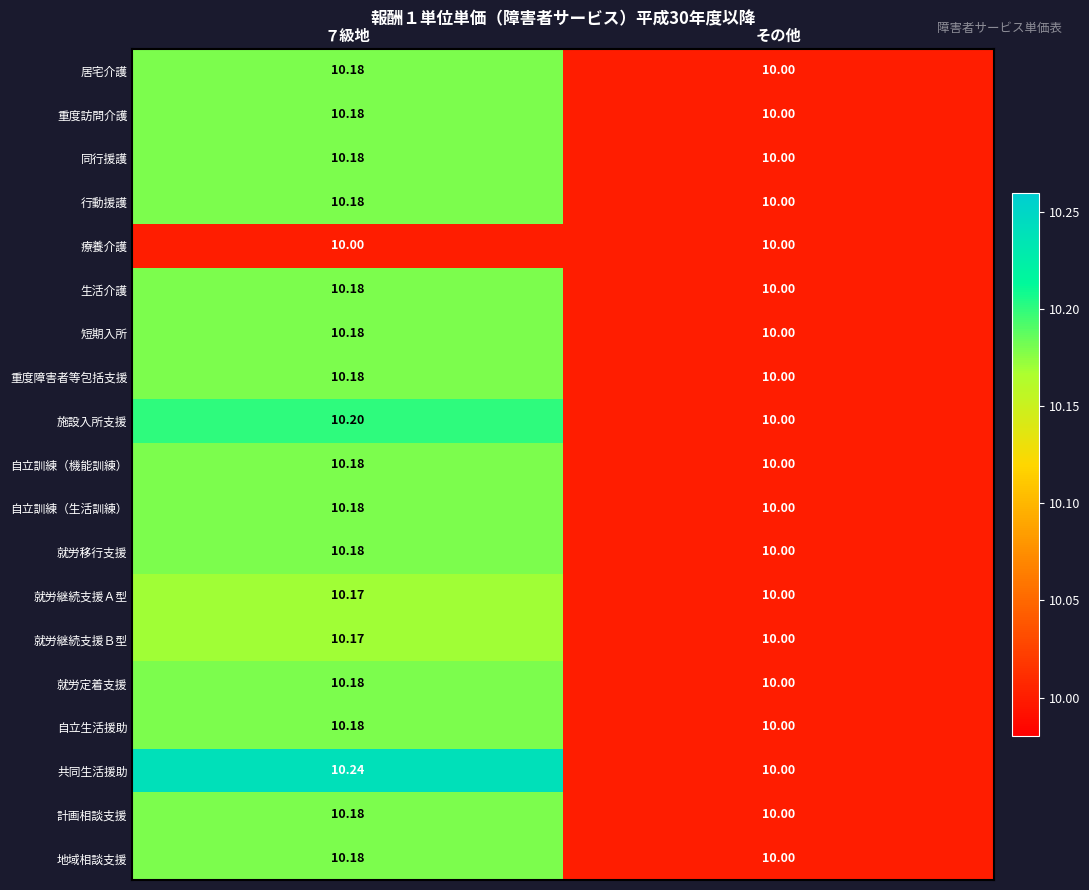

At which label is 生活介護 closest to 10?

その他